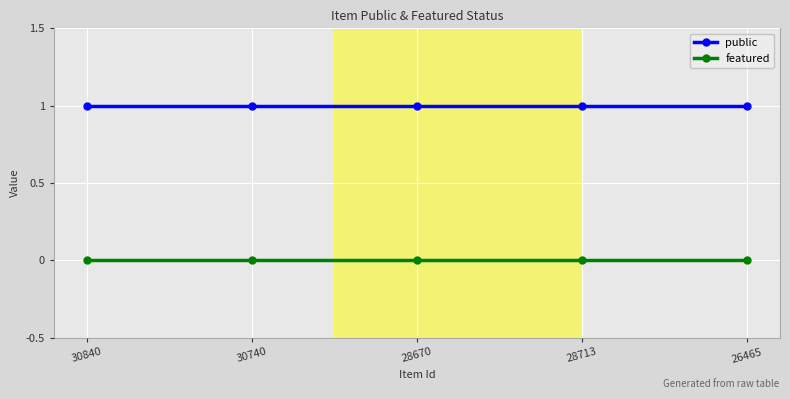

What is the value of the public point at the 5th from the left?

1